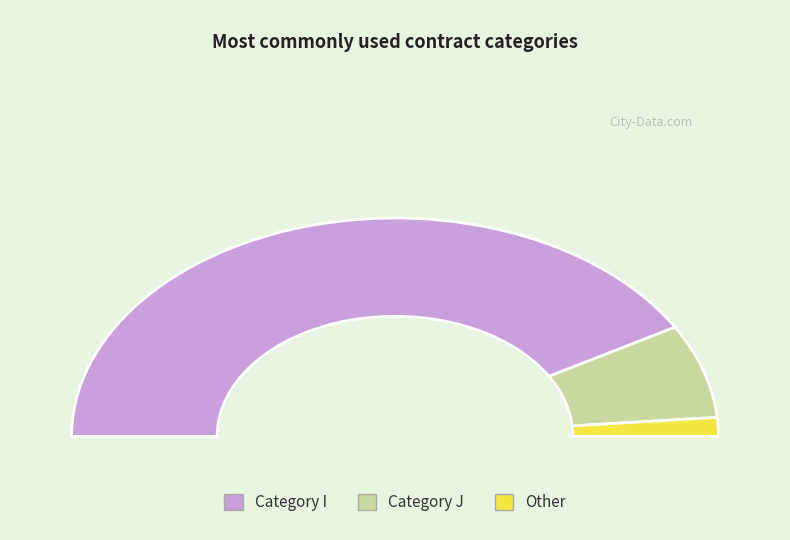

True or false: other accounts for 1% of the total.

False